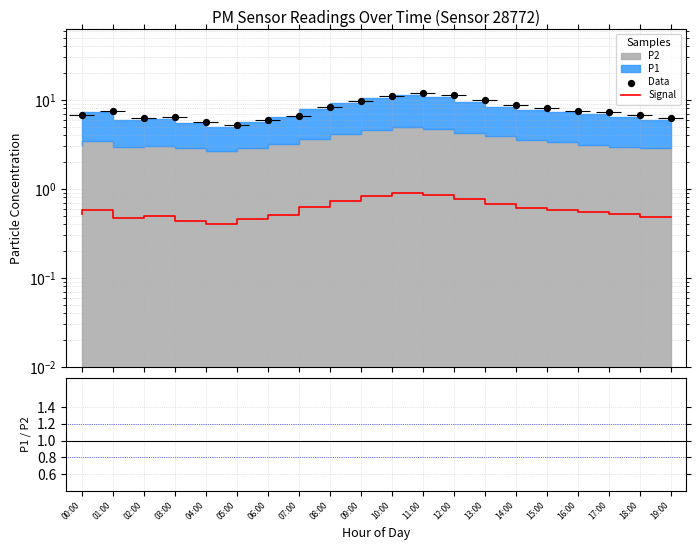

Which series has the largest total across all categories?

Data